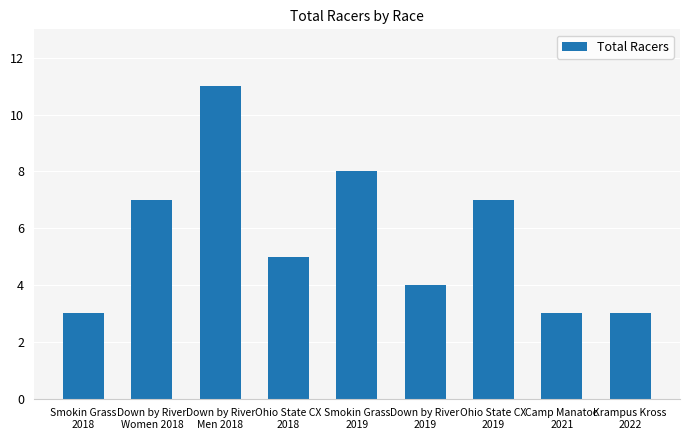

Is it true that the value at Ohio State CX
2018 is 3?

False